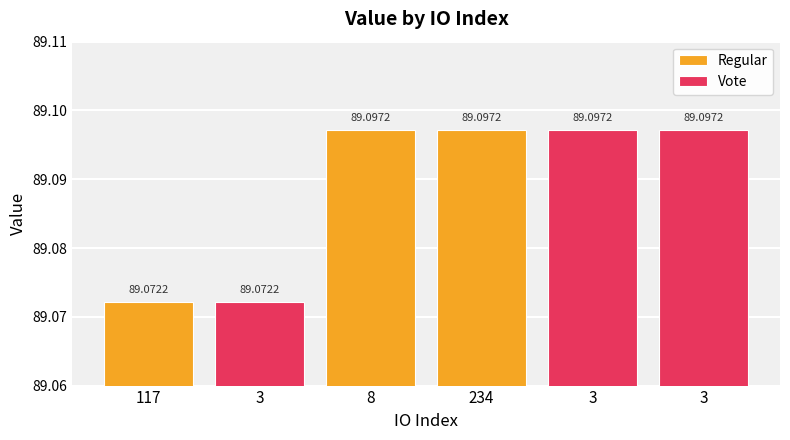

Reading left to right, what are all the values shown in this chart?

Regular: 117=89.1	3=0.0	8=89.1	234=89.1	3=0.0	3=0.0
Vote: 117=0.0	3=89.1	8=0.0	234=0.0	3=89.1	3=89.1